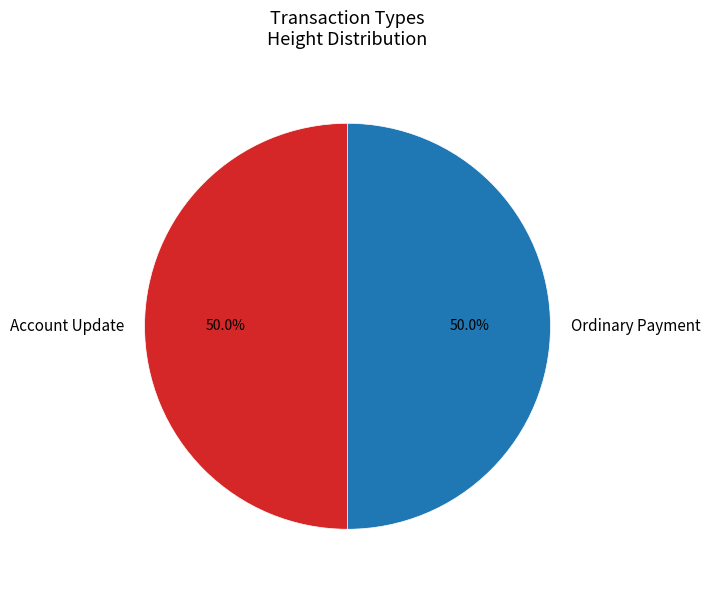

How many slices are in this pie chart?

2